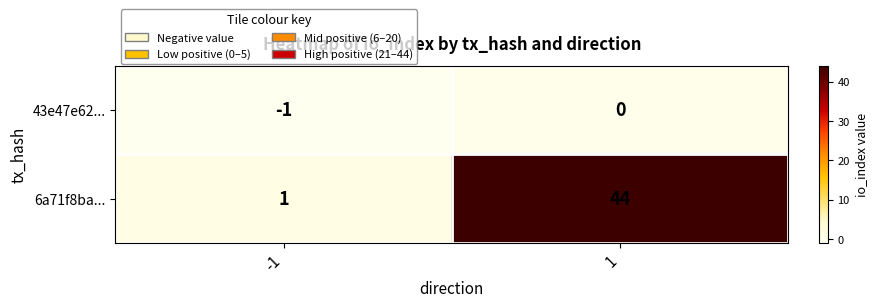

True or false: 6a71f8ba... has a value of 2 at -1.

False